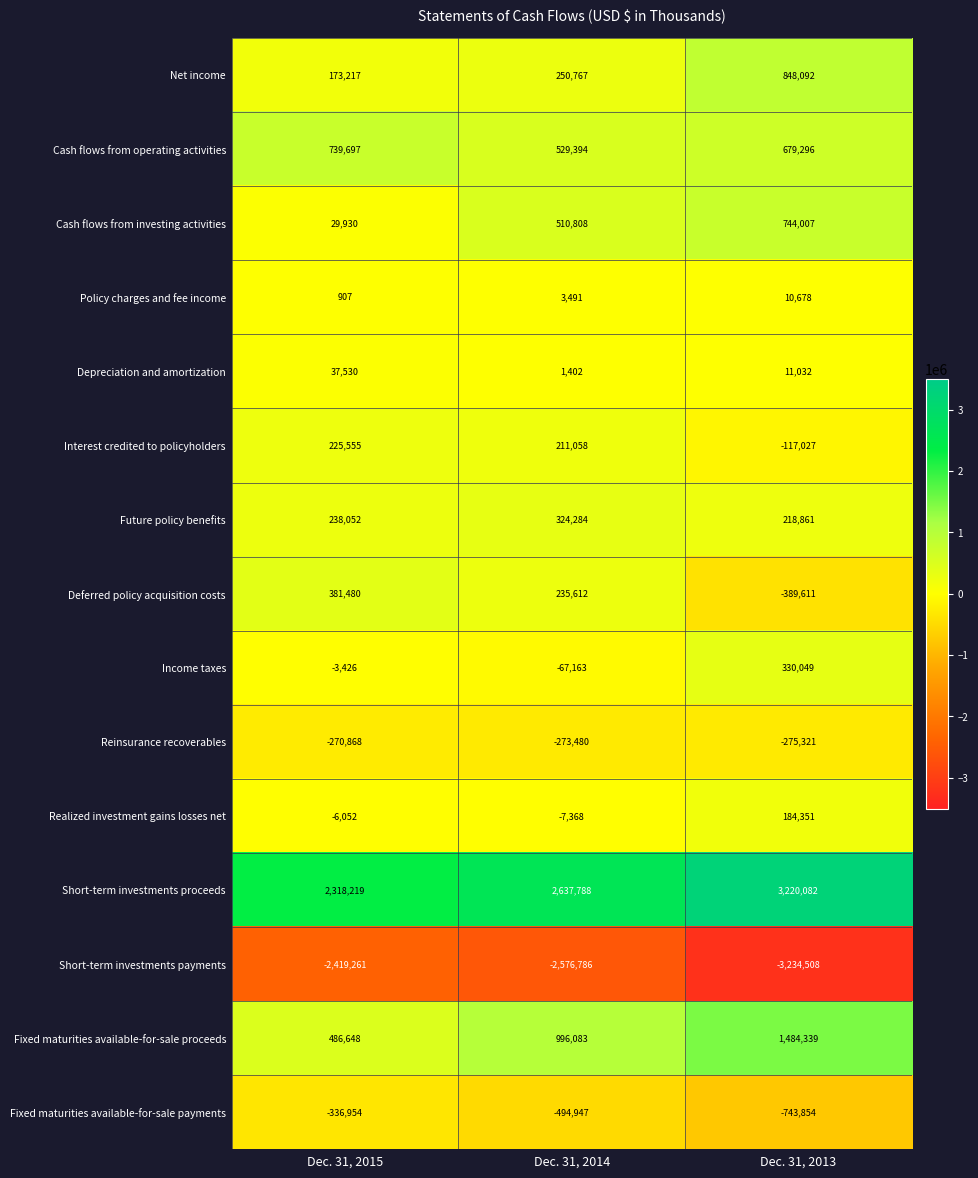

How many data points does each series have?

3